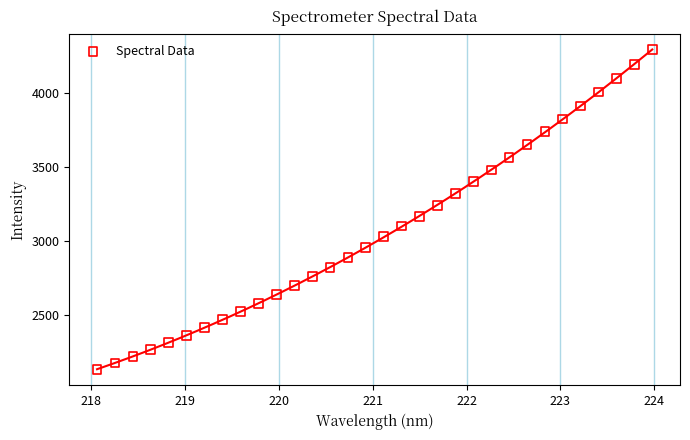

What is the range of Y values (max minus min)?

2154.0